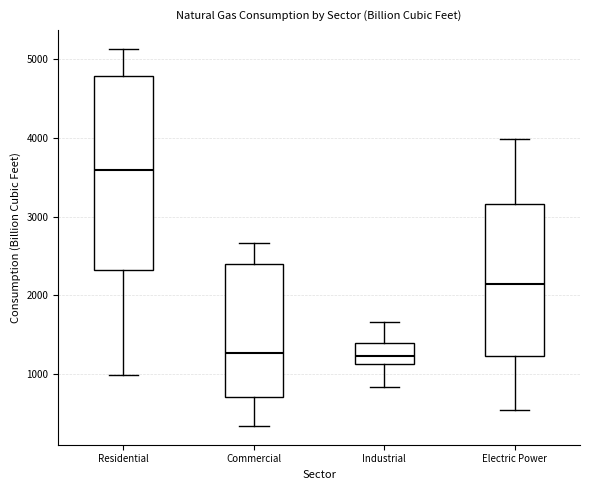

Which box has the highest median line?

Residential